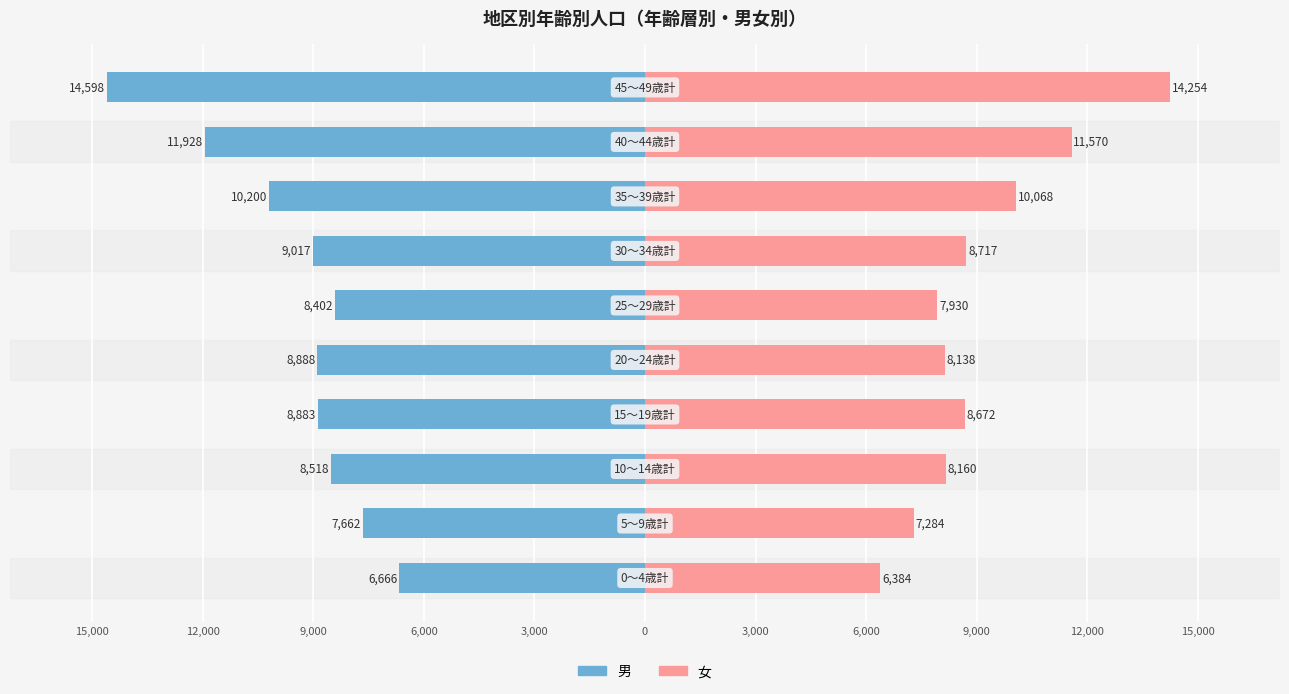

Reading left to right, list all the values displayed in this chart.

男: 15,000=-6666	12,000=-7662	9,000=-8518	6,000=-8883	3,000=-8888	0=-8402	3,000=-9017	6,000=-10200	9,000=-11928	12,000=-14598
女: 15,000=6384	12,000=7284	9,000=8160	6,000=8672	3,000=8138	0=7930	3,000=8717	6,000=10068	9,000=11570	12,000=14254